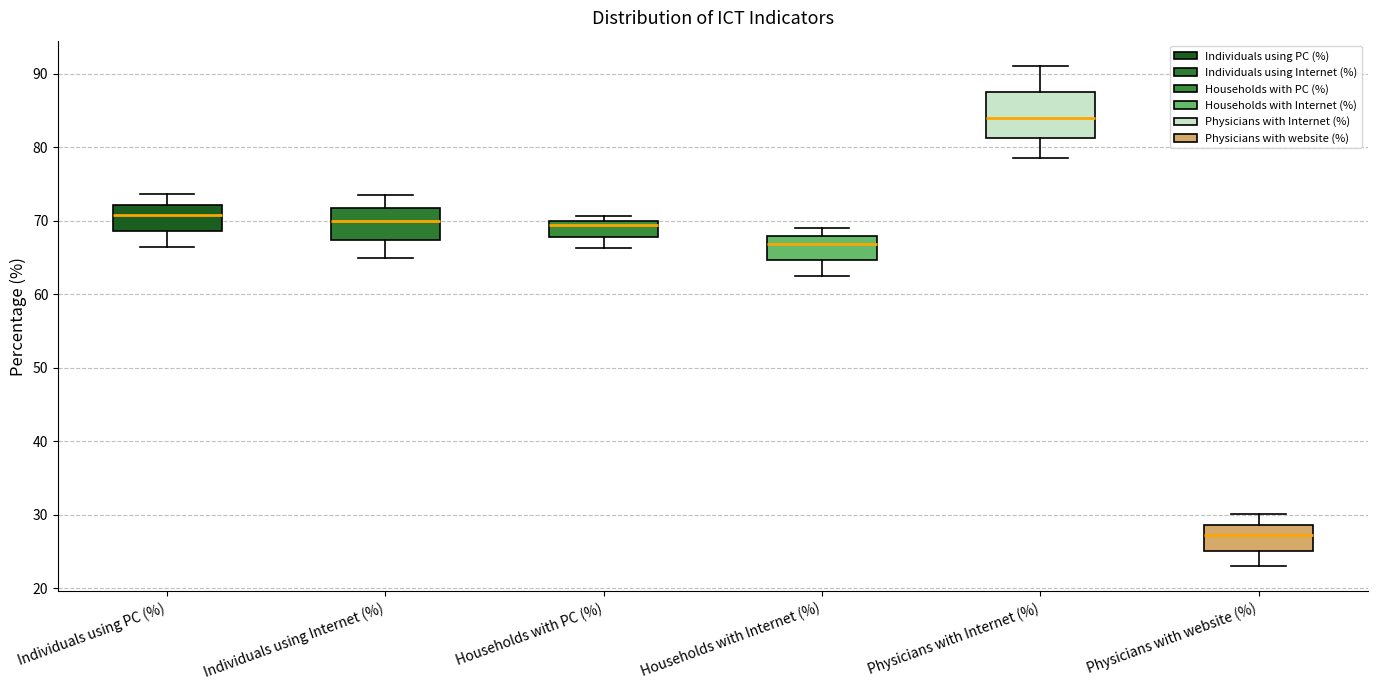

Reading left to right, transcribe this box plot: for each box, give where its median line is, the range the box spans, and where its two whiskers end, as read against the y-axis. The values are not printed on the chart, so give them approximately, as read against the axis.

Individuals using PC (%): median 71, box 69 to 72, whiskers 66 to 74
Individuals using Internet (%): median 70, box 67 to 72, whiskers 65 to 74
Households with PC (%): median 69, box 68 to 70, whiskers 66 to 71
Households with Internet (%): median 67, box 65 to 68, whiskers 63 to 69
Physicians with Internet (%): median 84, box 81 to 88, whiskers 79 to 91
Physicians with website (%): median 27, box 25 to 29, whiskers 23 to 30